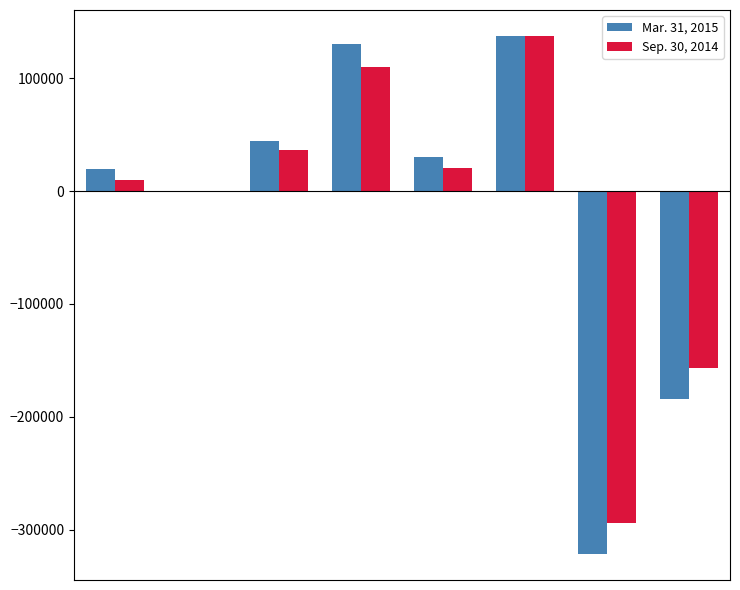

What is the sum of all Sep. 30, 2014 values?

-137394